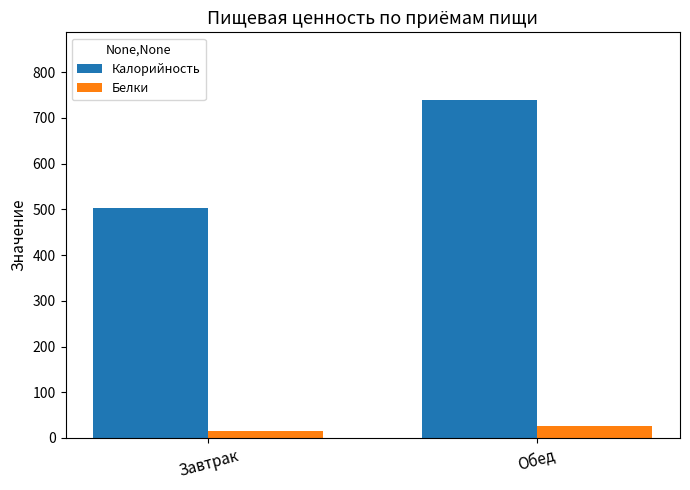

Reading left to right, list all the values displayed in this chart.

Калорийность: Завтрак=501.8	Обед=739.1
Белки: Завтрак=15.6	Обед=26.1